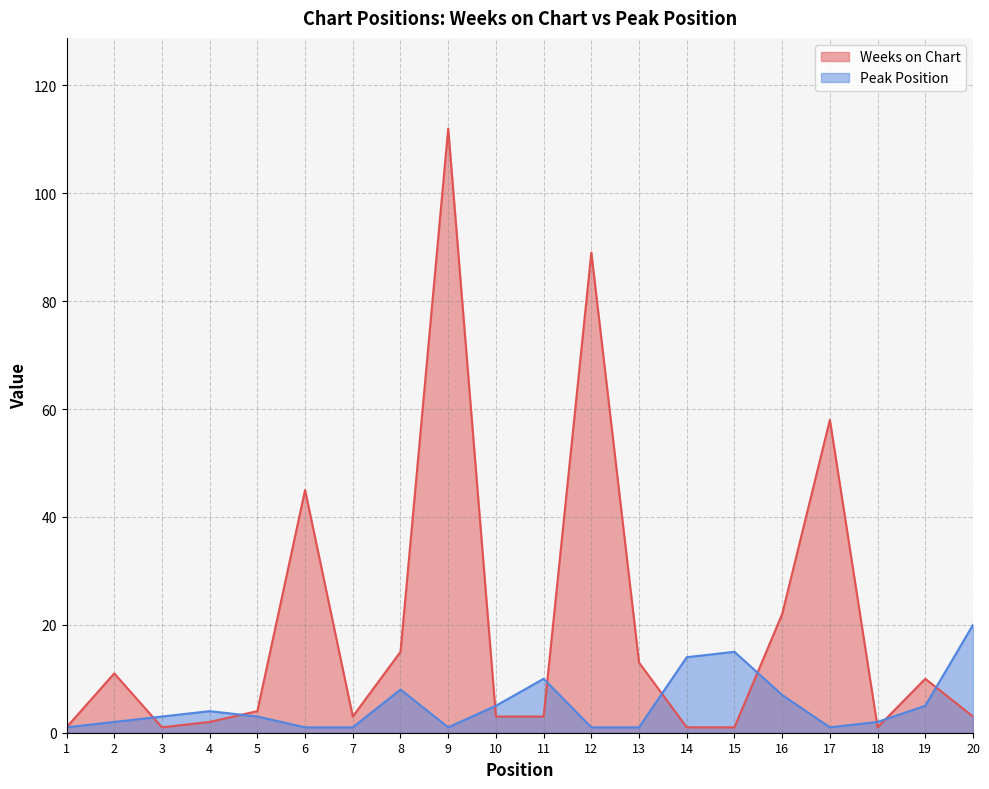

Rank the series by their maximum value, from highest to lowest.

Weeks on Chart, Peak Position